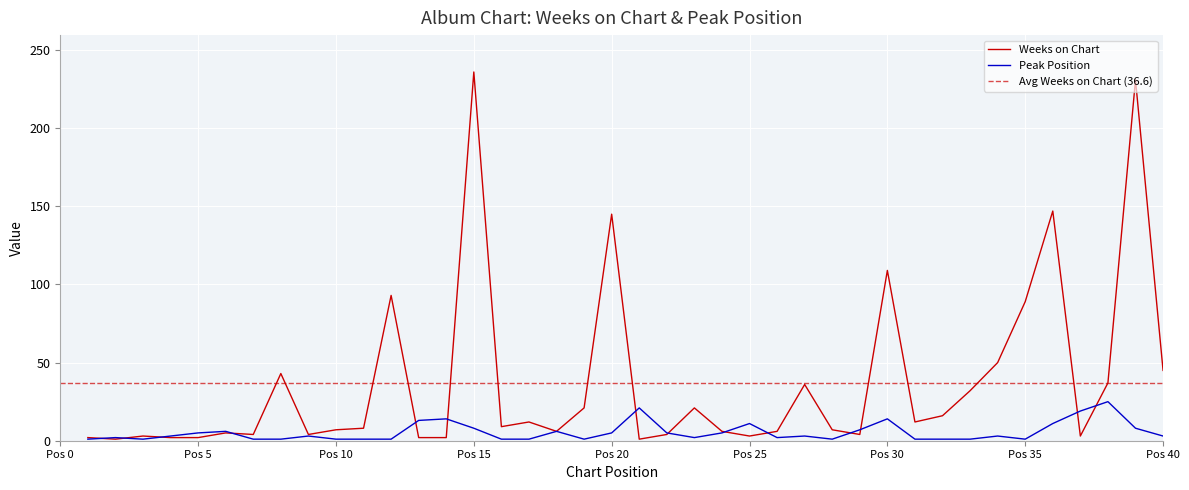

Is it true that Peak Position equals 1 at 28?

True